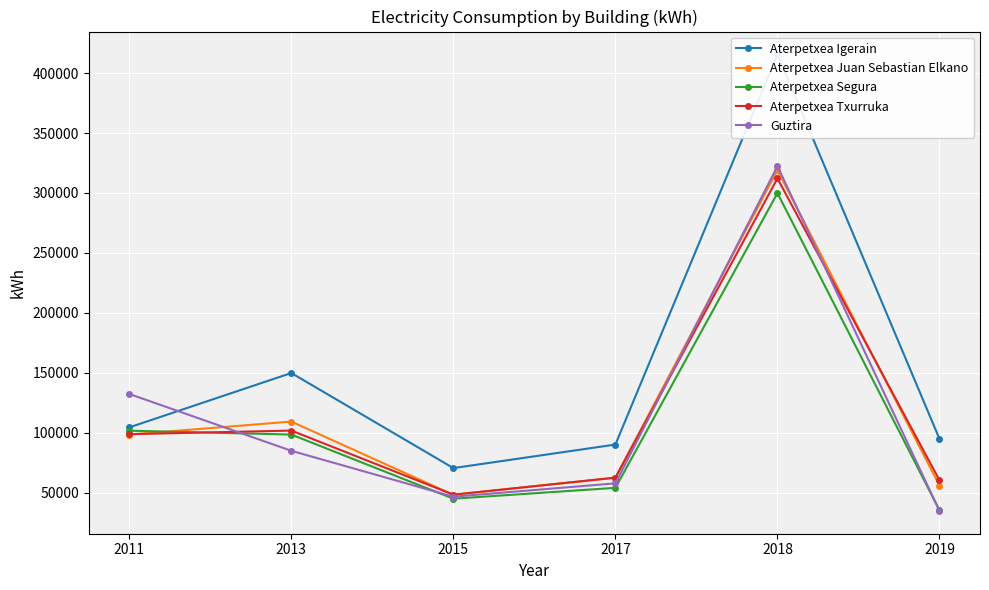

How many interior local valleys does the Aterpetxea Juan Sebastian Elkano series have?

1